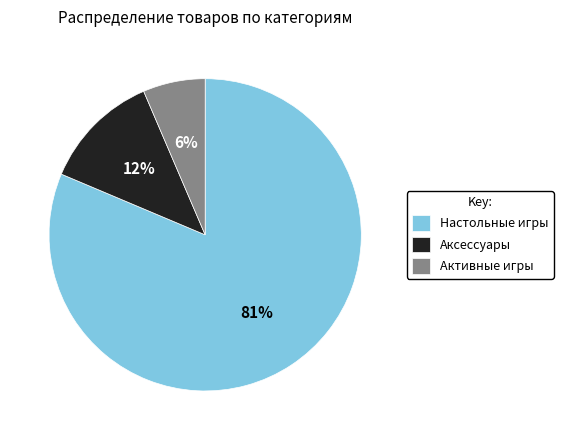

Combined, do Настольные игры and Аксессуары account for over 50%?

Yes